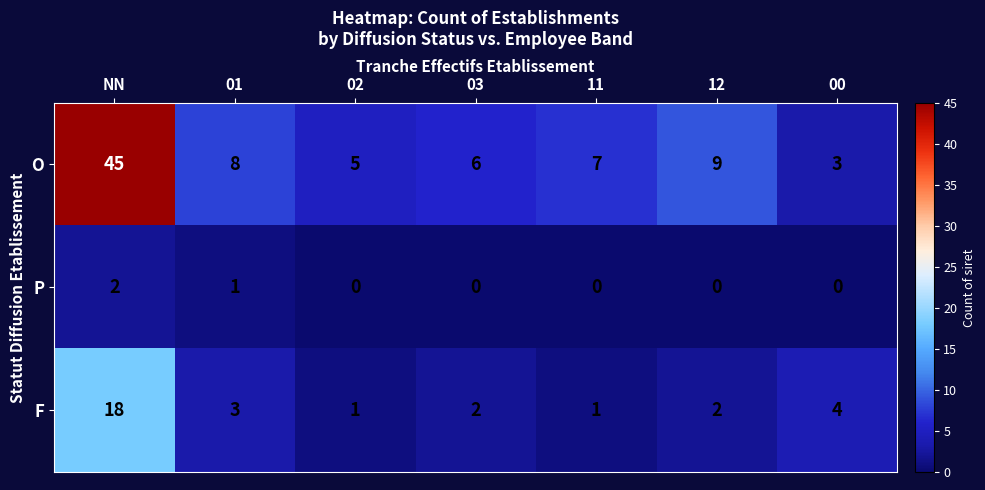

The P series shows 1 at 12. True or false?

False